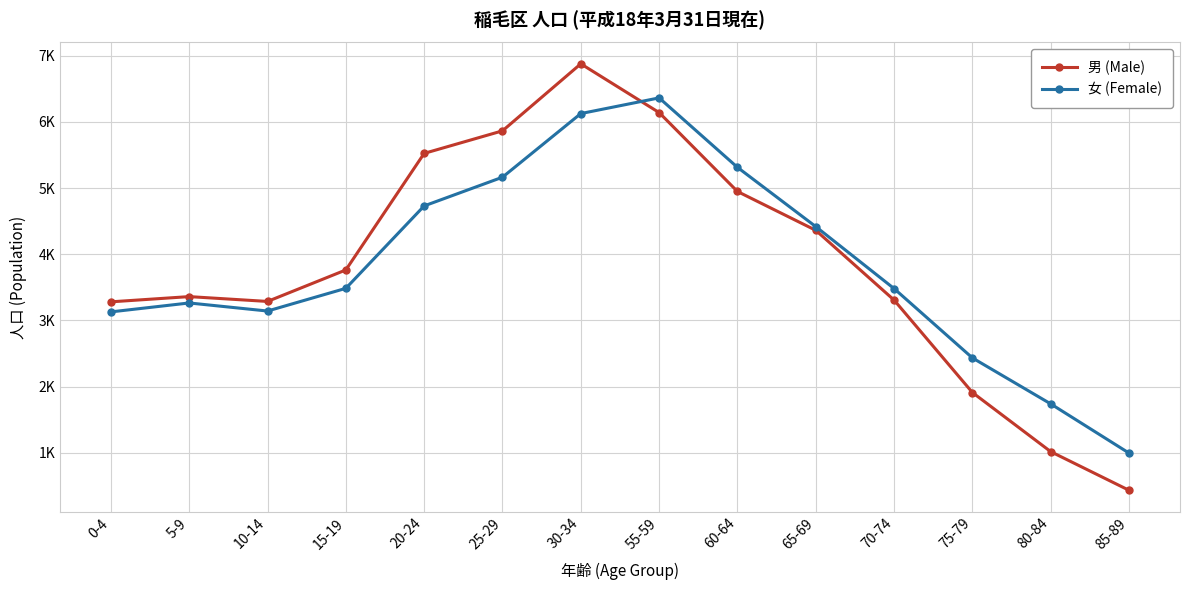

What are all the series names shown in the legend?

男 (Male), 女 (Female)